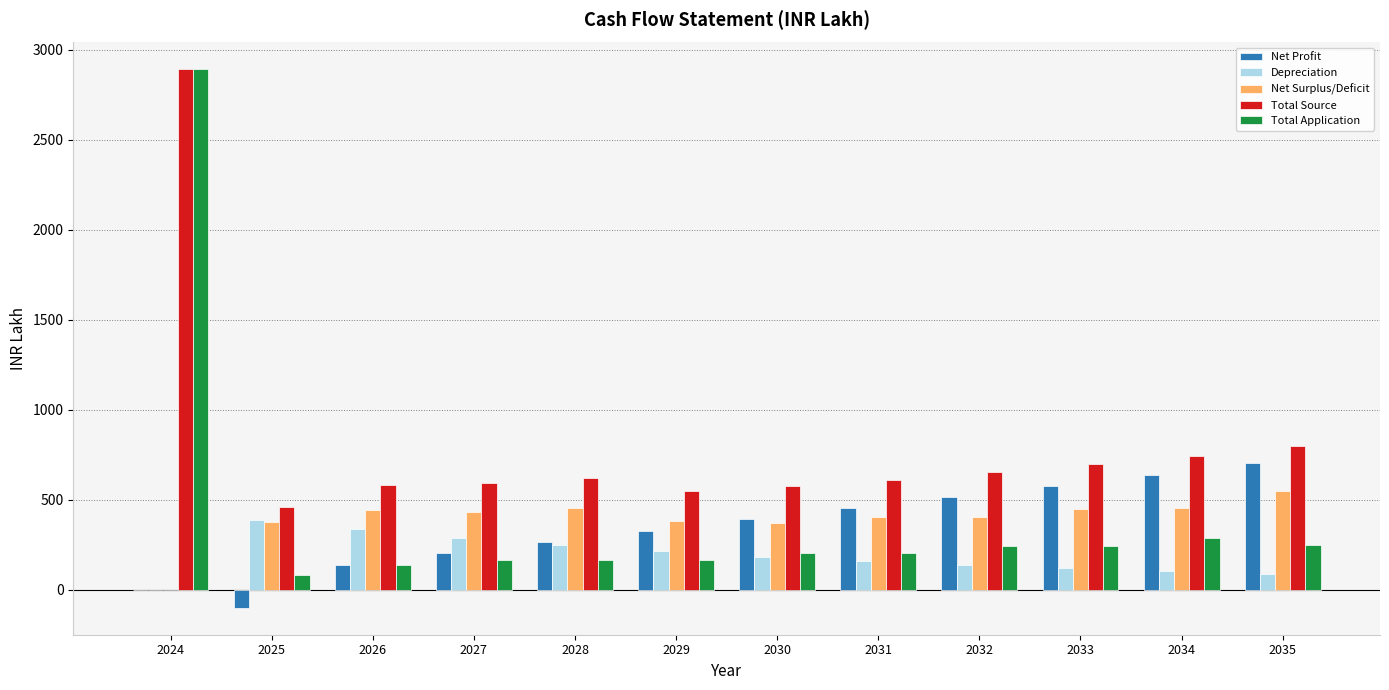

What is the maximum value shown in the chart?

2890.0